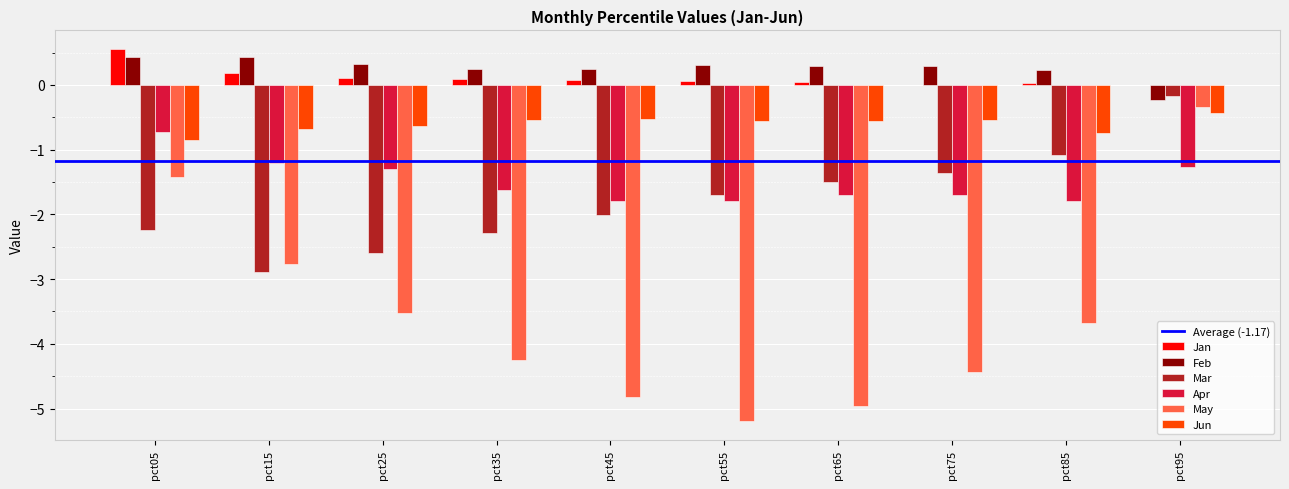

Is it true that Mar equals -3.6 at pct25?

False